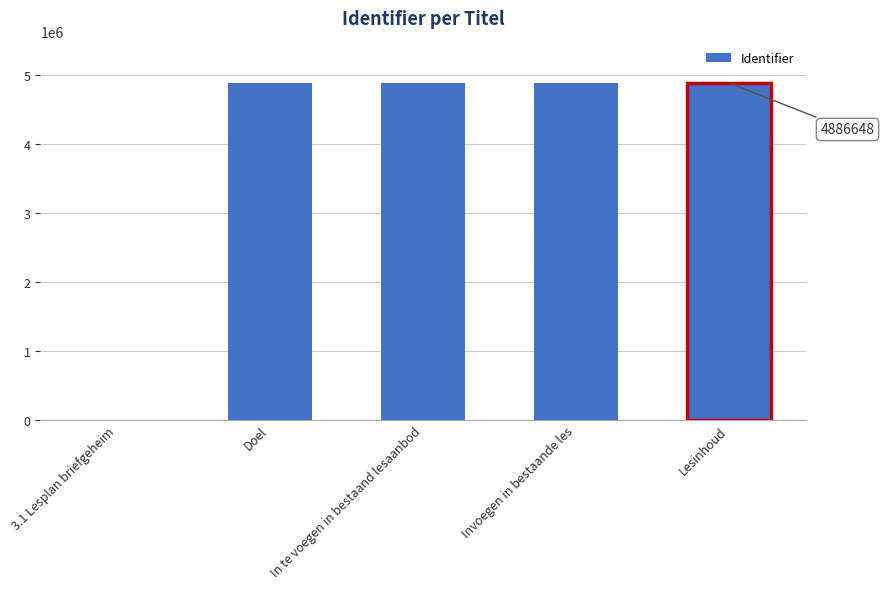

Is it true that the value at In te voegen in bestaand lesaanbod is 3223843?

False